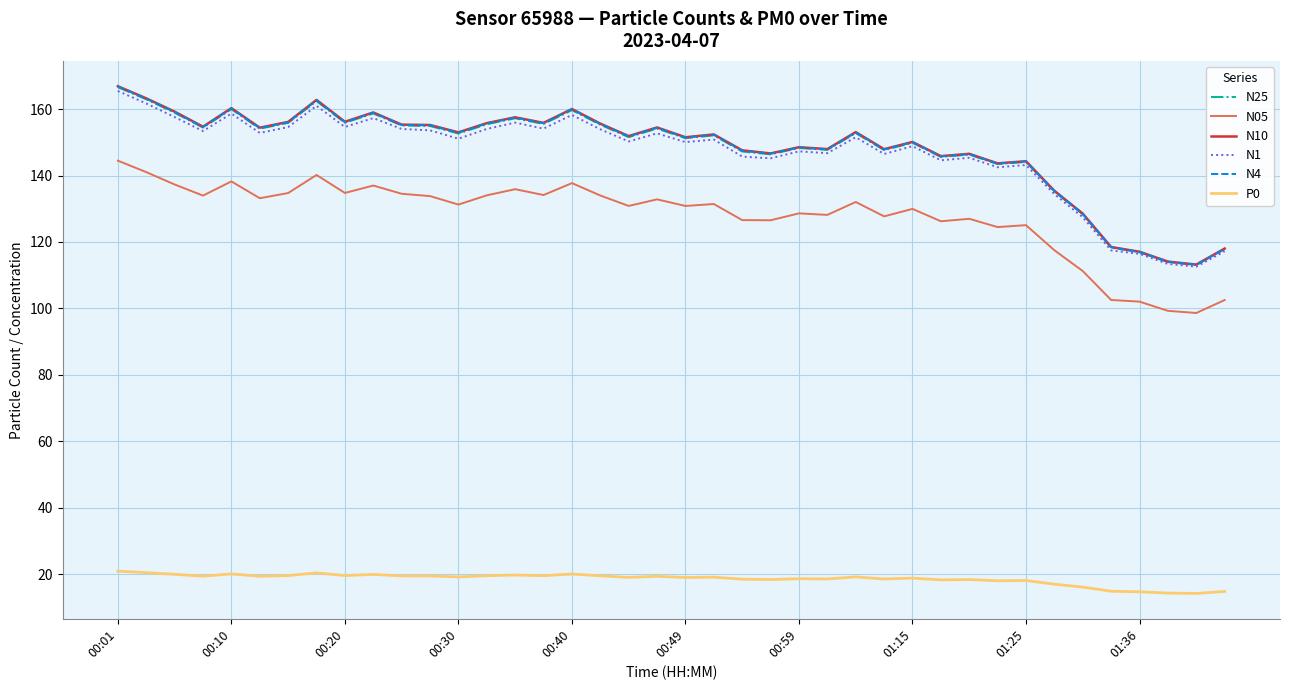

Which series has the largest range (max minus min)?

N10